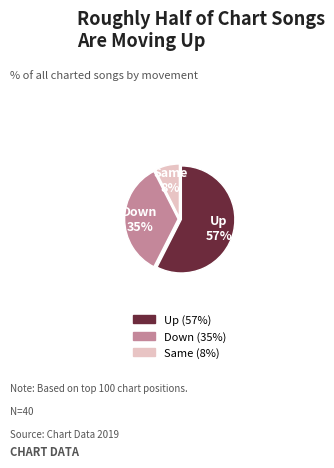

Is there any slice that represents more than half of the pie?

Yes